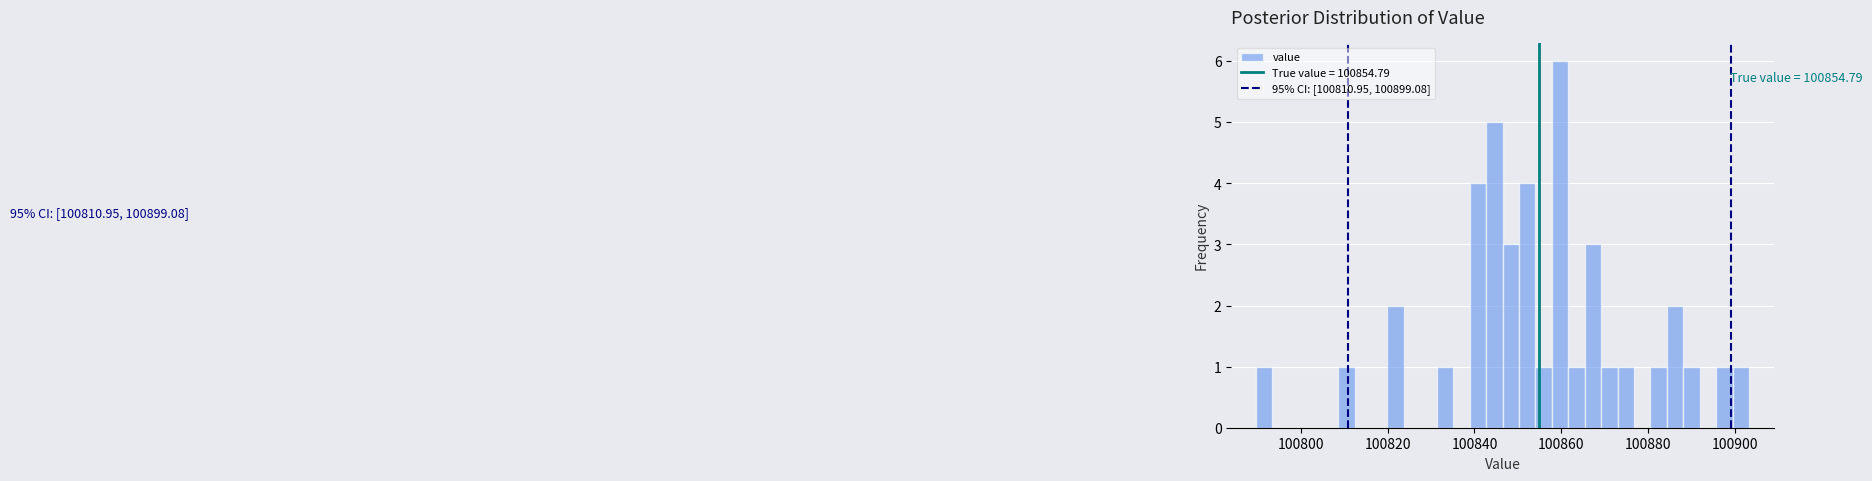

Around what value on the x-axis is the tallest bar? Give the approximate position of its centre, as read against the axis.

100860